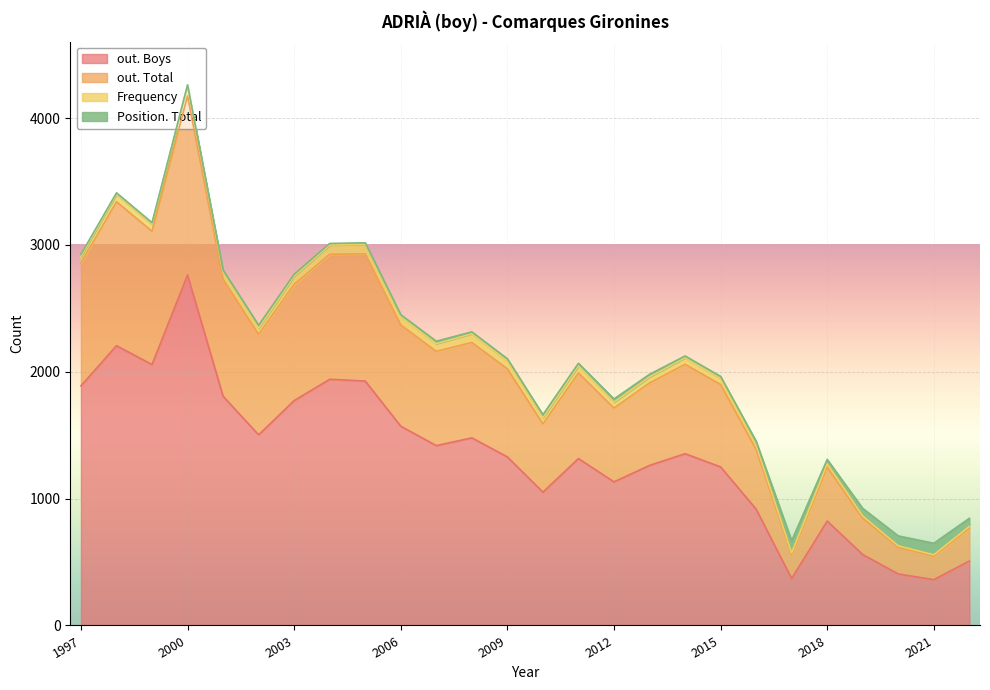

Reading left to right, extract all data points from this chart.

out. Boys: 2022=508	2021=361	2020=406	2019=559	2018=823	2017=370	2016=917	2015=1250	2014=1354	2013=1262	2012=1132	2011=1316	2010=1051	2009=1329	2008=1479	2007=1418	2006=1571	2005=1927	2004=1941	2003=1773	2002=1503	2001=1807	2000=2763	1999=2057	1998=2206	1997=1889
out. Total: 2022=258	2021=185	2020=209	2019=286	2018=424	2017=189	2016=471	2015=650	2014=705	2013=650	2012=582	2011=675	2010=538	2009=695	2008=752	2007=743	2006=799	2005=1003	2004=986	2003=917	2002=793	2001=923	2000=1412	1999=1051	1998=1135	1997=969
Frequency: 2022=15	2021=11	2020=13	2019=18	2018=28	2017=13	2016=33	2015=48	2014=51	2013=48	2012=46	2011=56	2010=47	2009=61	2008=69	2007=61	2006=66	2005=75	2004=72	2003=63	2002=48	2001=53	2000=80	1999=54	1998=58	1997=50
Position. Total: 2022=64	2021=91	2020=78	2019=60	2018=34	2017=96	2016=32	2015=16	2014=15	2013=20	2012=26	2011=20	2010=26	2009=18	2008=15	2007=19	2006=14	2005=12	2004=13	2003=16	2002=23	2001=19	2000=8	1999=14	1998=12	1997=18